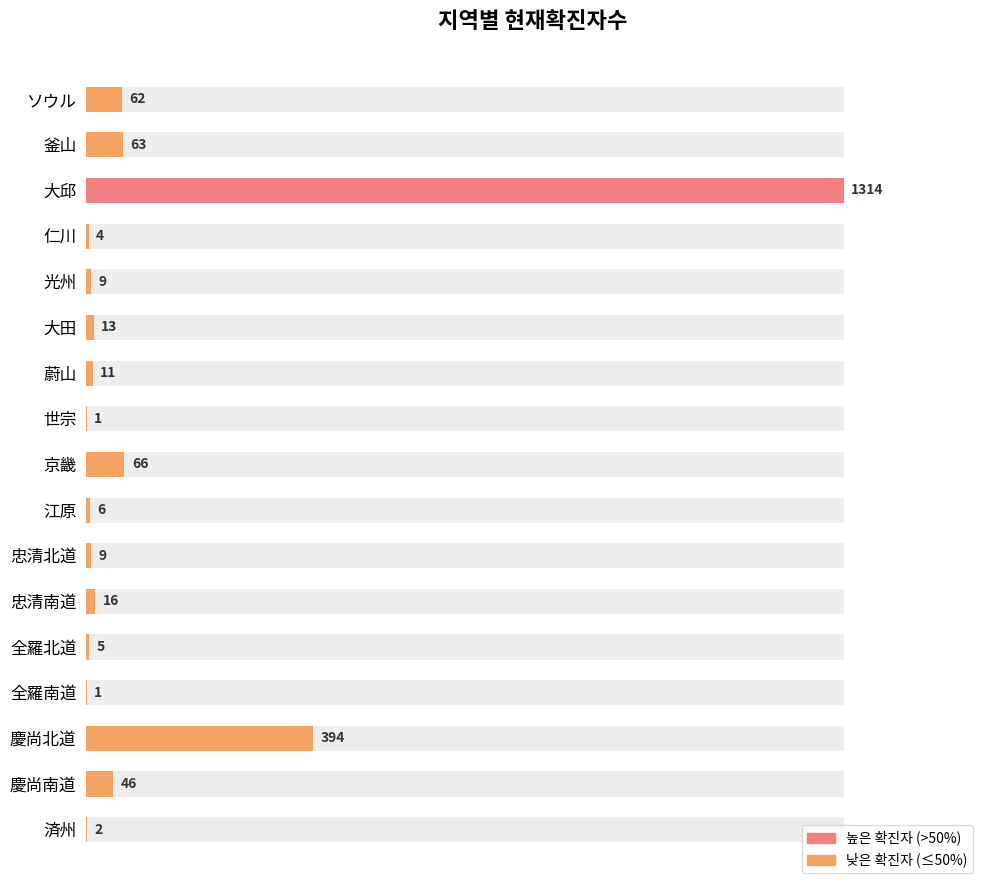

How many bars are there in total?

17